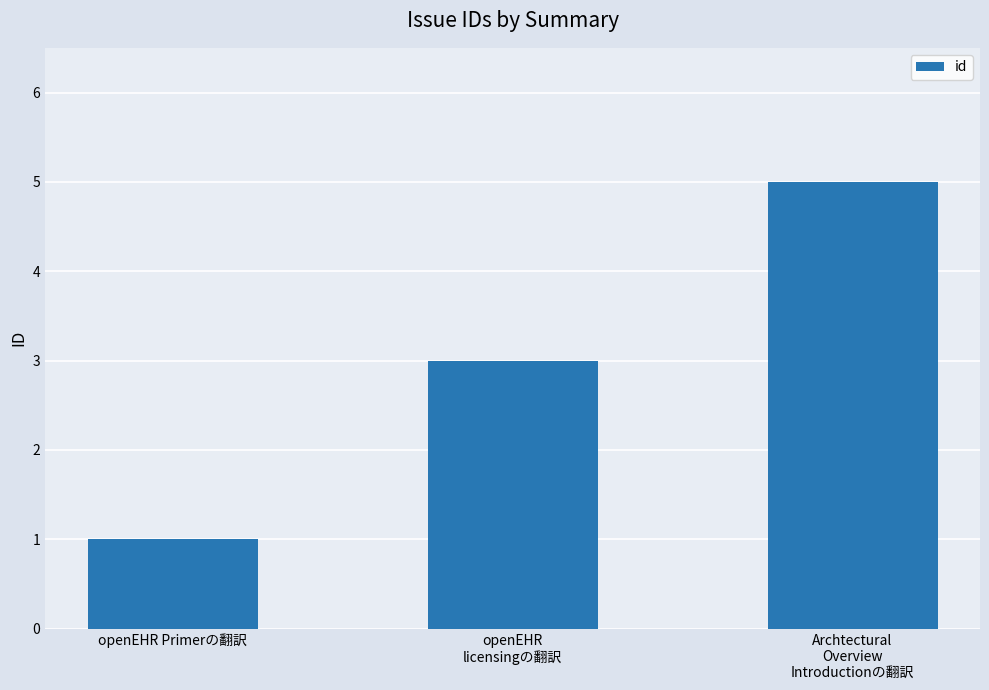

Which category has the lowest value across all series?

openEHR Primerの翻訳